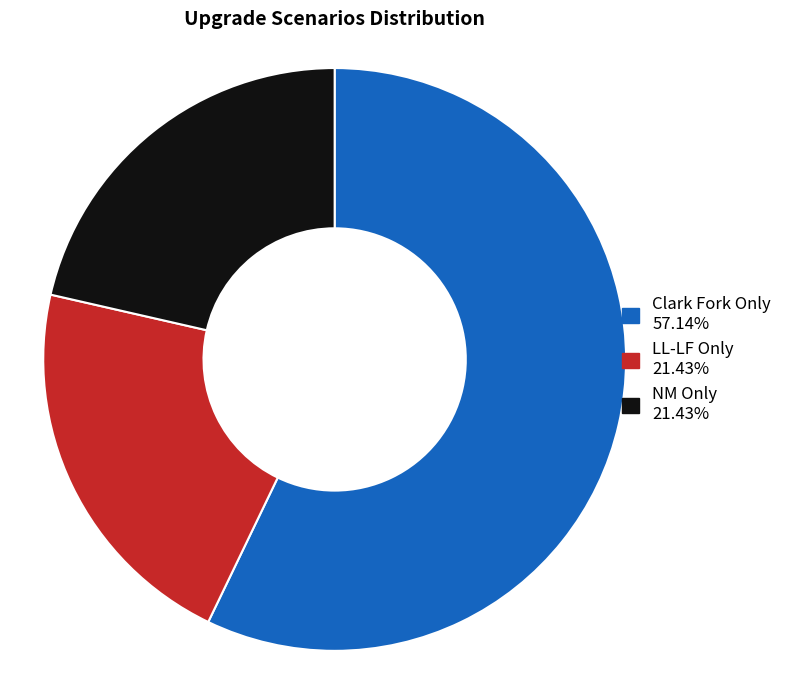

Is LL-LF Only the majority of the pie?

No